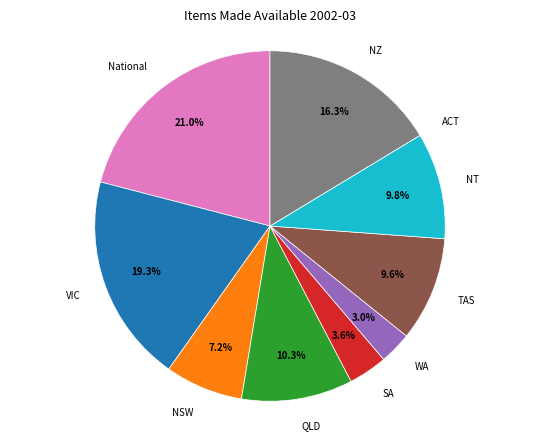

To the nearest percent, what is the average slice percentage?

10%